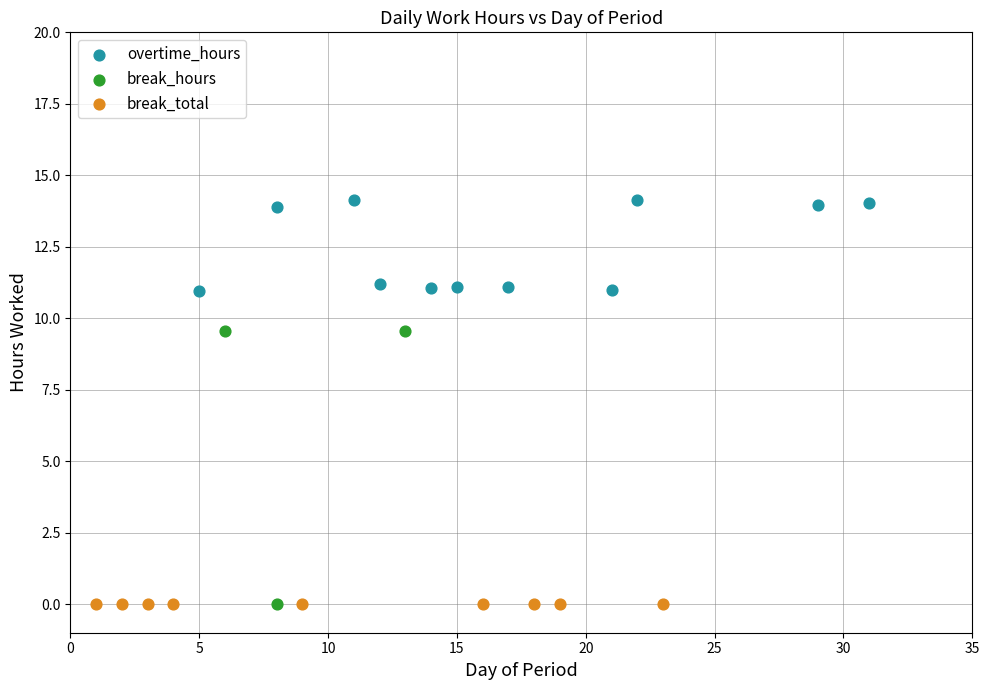

What are all the series names shown in the legend?

overtime_hours, break_hours, break_total